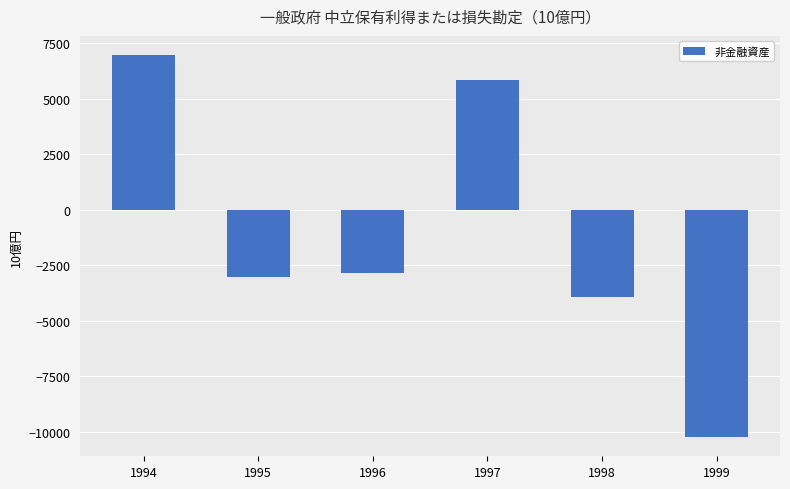

Rank the categories by value from highest to lowest.

1994, 1997, 1996, 1995, 1998, 1999